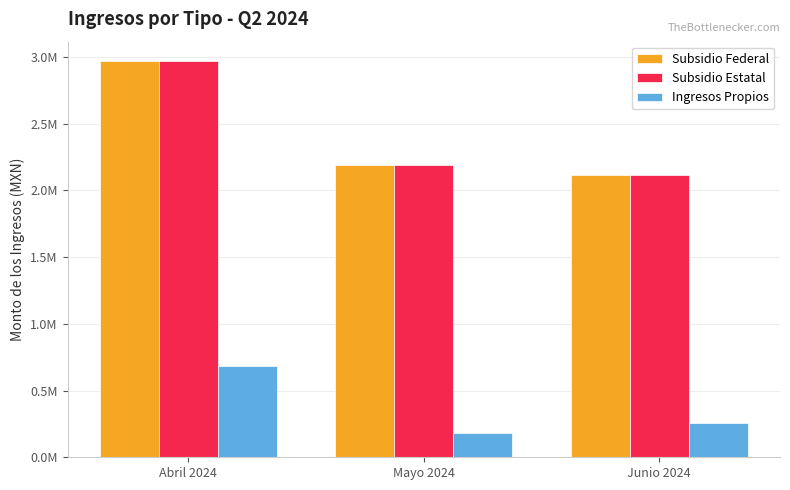

Read the Ingresos Propios value at Mayo 2024.

182290.8